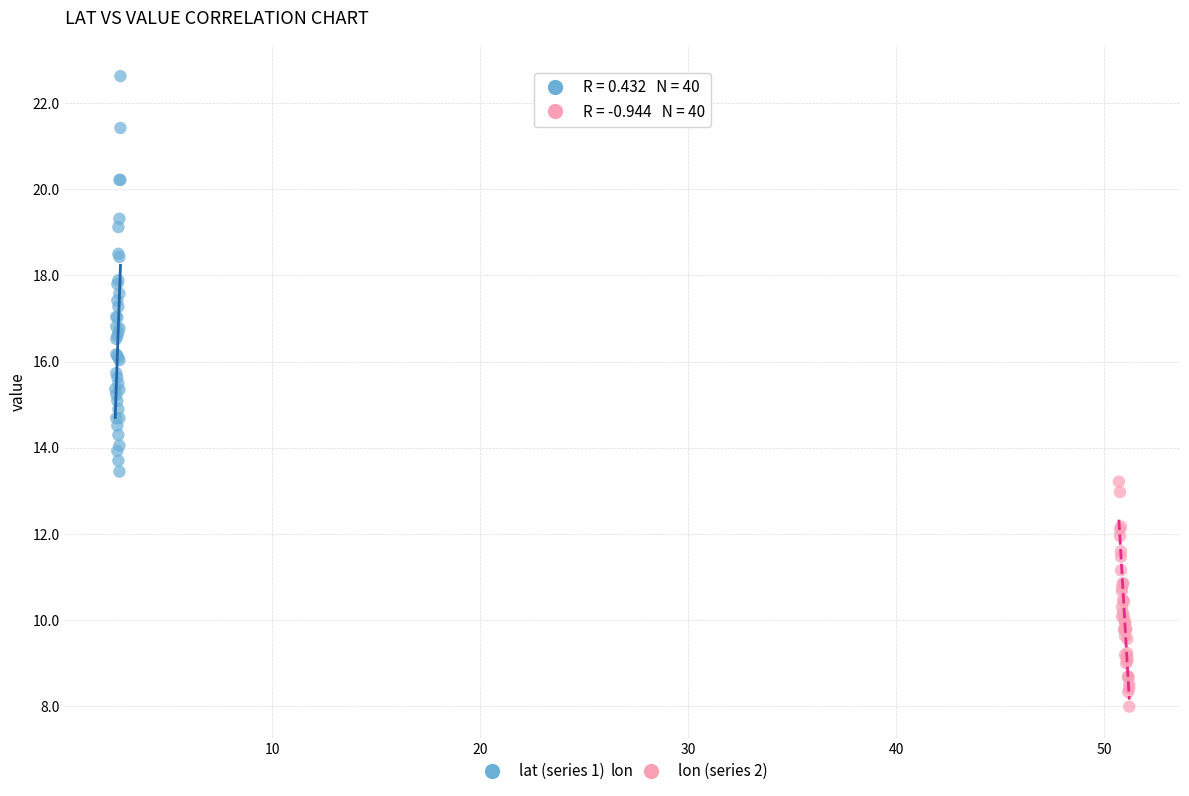

Which series has the widest spread of Y values?

lat (series 1)